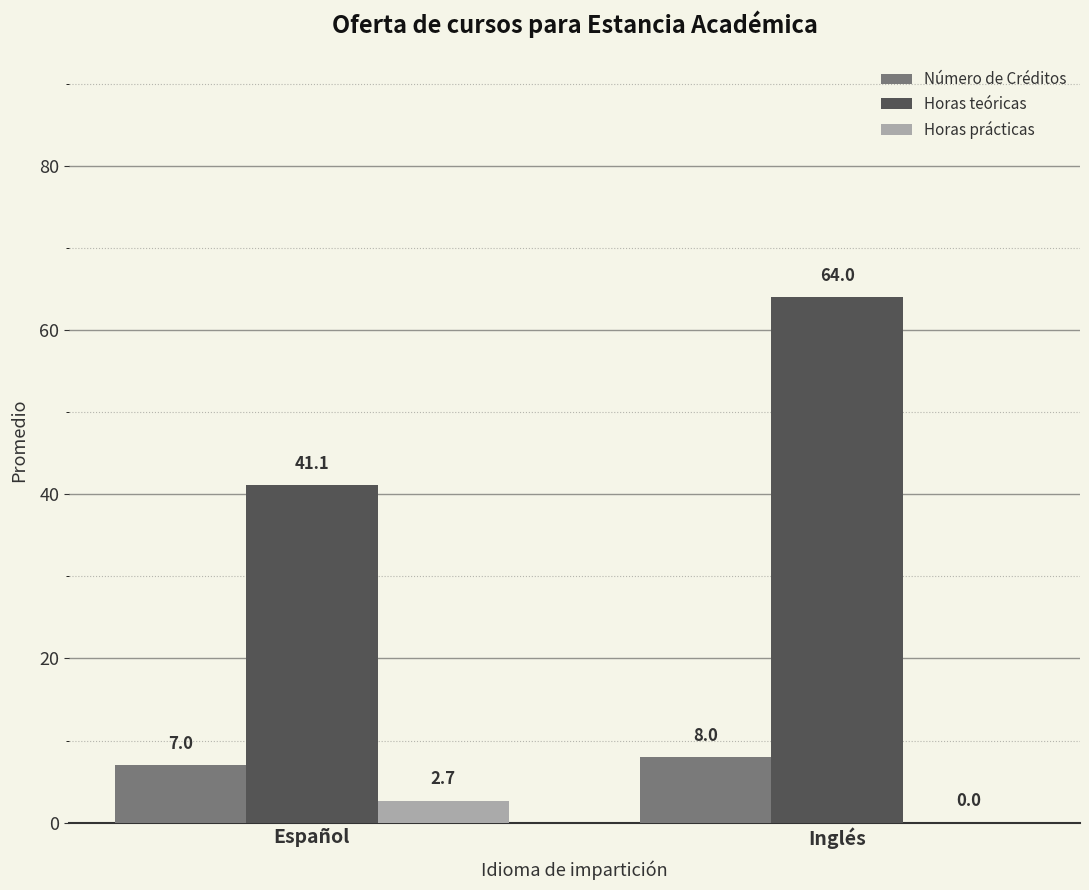

How many groups of bars are there?

2